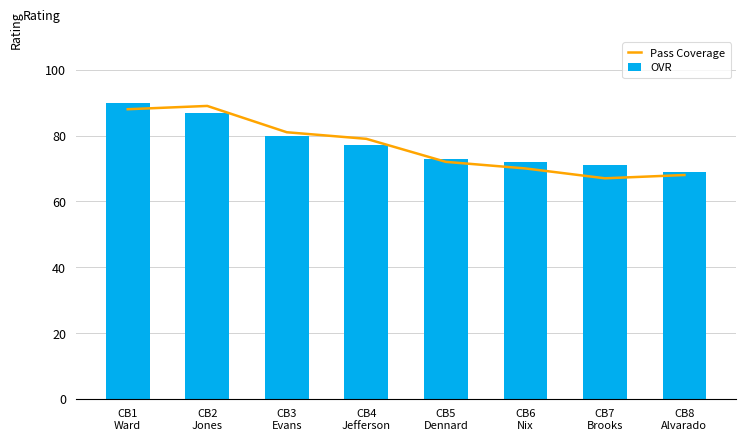

Which has a higher value, CB3
Evans or CB8
Alvarado?

CB3
Evans